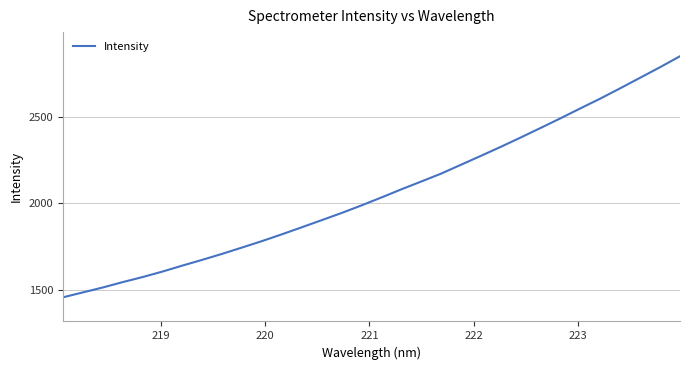

How many series are shown in this chart?

1